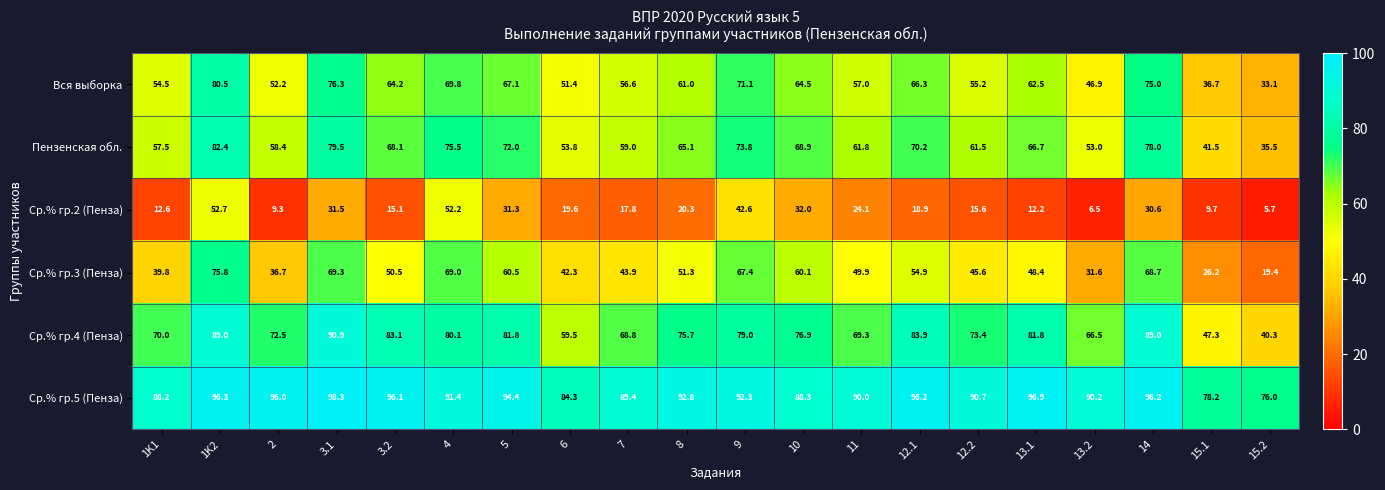

At which label does Пензенская обл. reach its peak?

1K2